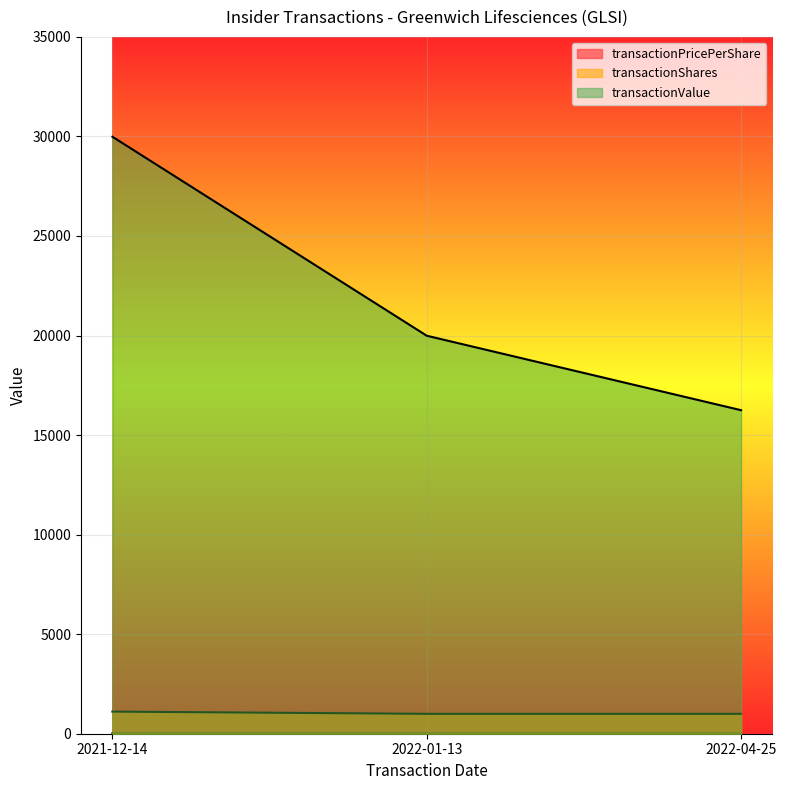

What is the greatest value displayed?

29983.0